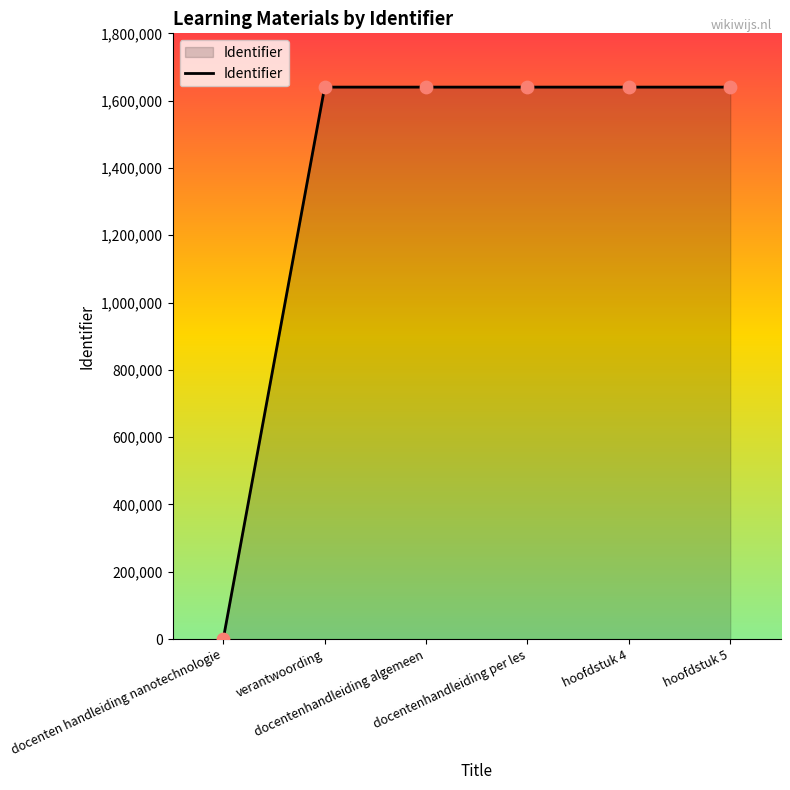

What is the difference between the maximum and minimum values?

1640182